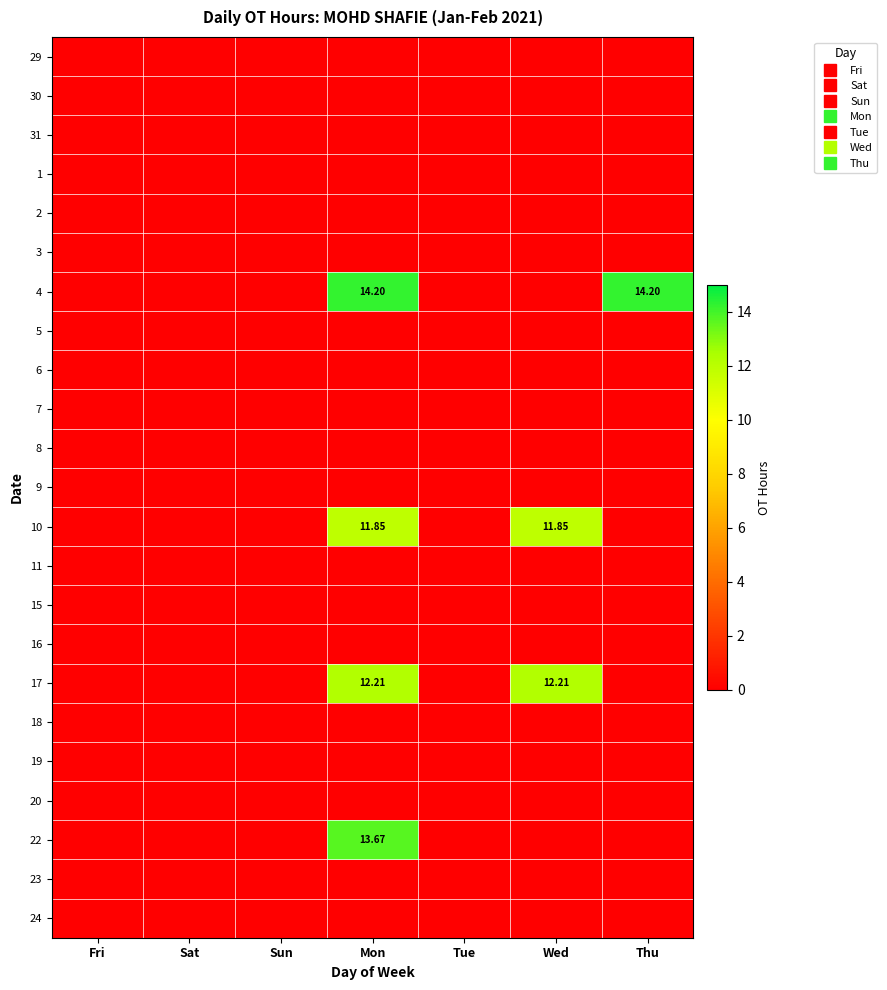

What is the spread (max minus min) of values at Wed?

12.2